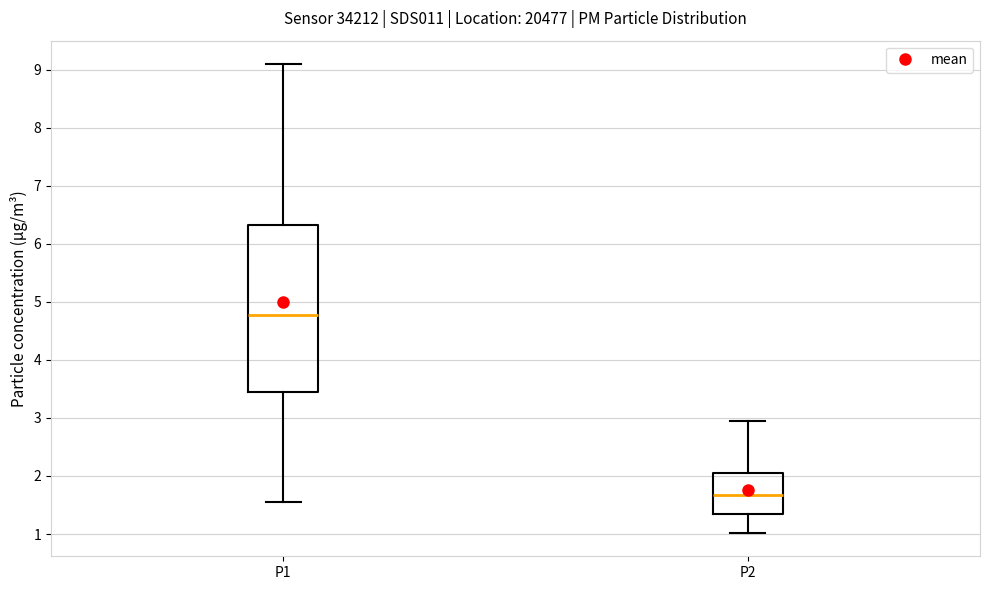

Reading left to right, transcribe this box plot: for each box, give where its median line is, the range the box spans, and where its two whiskers end, as read against the y-axis. The values are not printed on the chart, so give them approximately, as read against the axis.

P1: median 4.8, box 3.5 to 6.3, whiskers 1.6 to 9.1
P2: median 1.7, box 1.4 to 2.1, whiskers 1.0 to 3.0